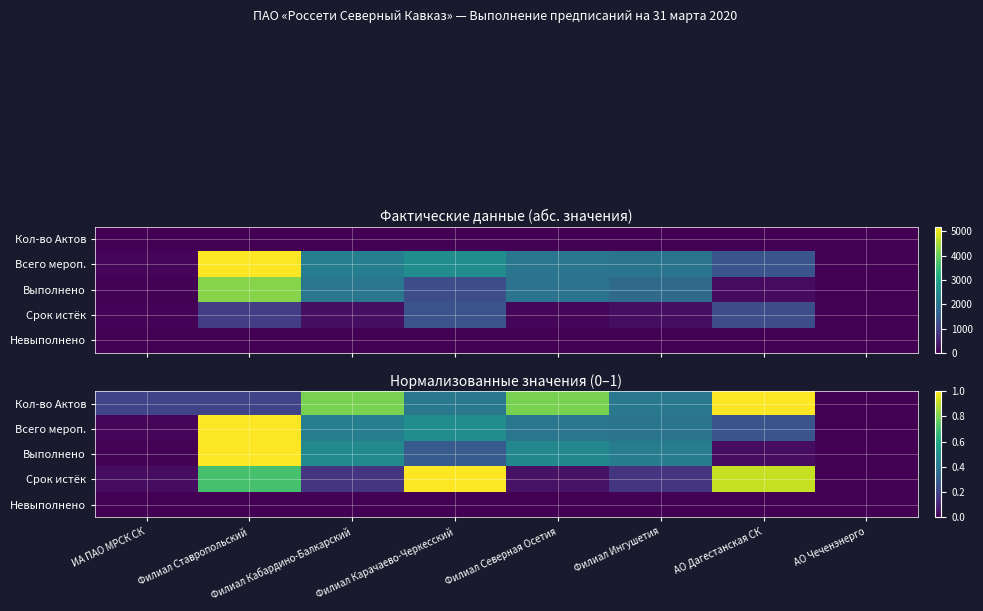

At which category does the chart reach its minimum across all series?

АО Чеченэнерго